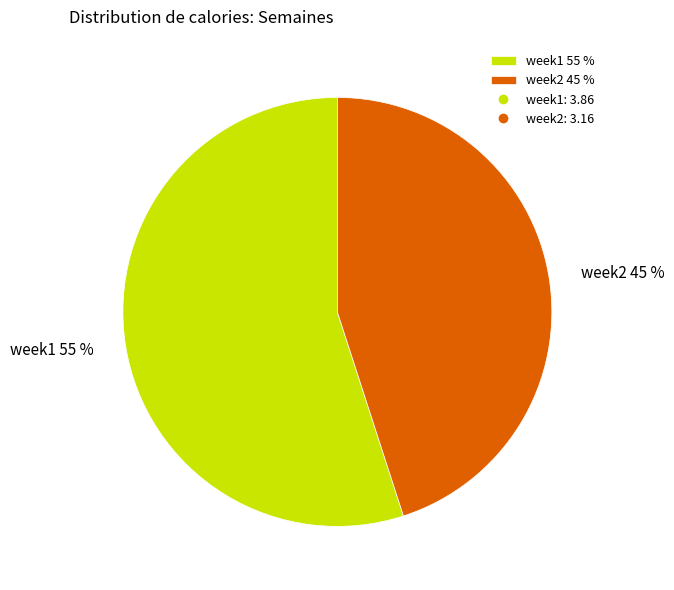

The week1 slice represents 55% of the pie. True or false?

True